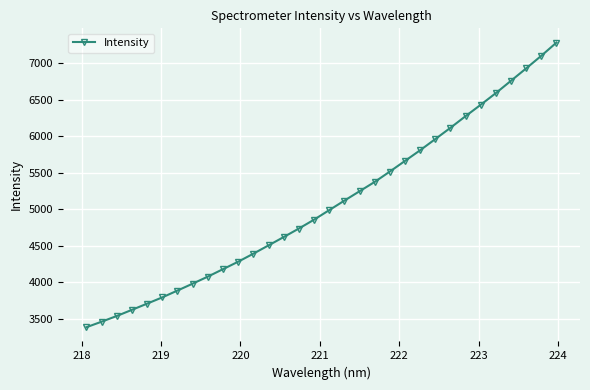

What is the value of the 7th point from the left?

3883.9